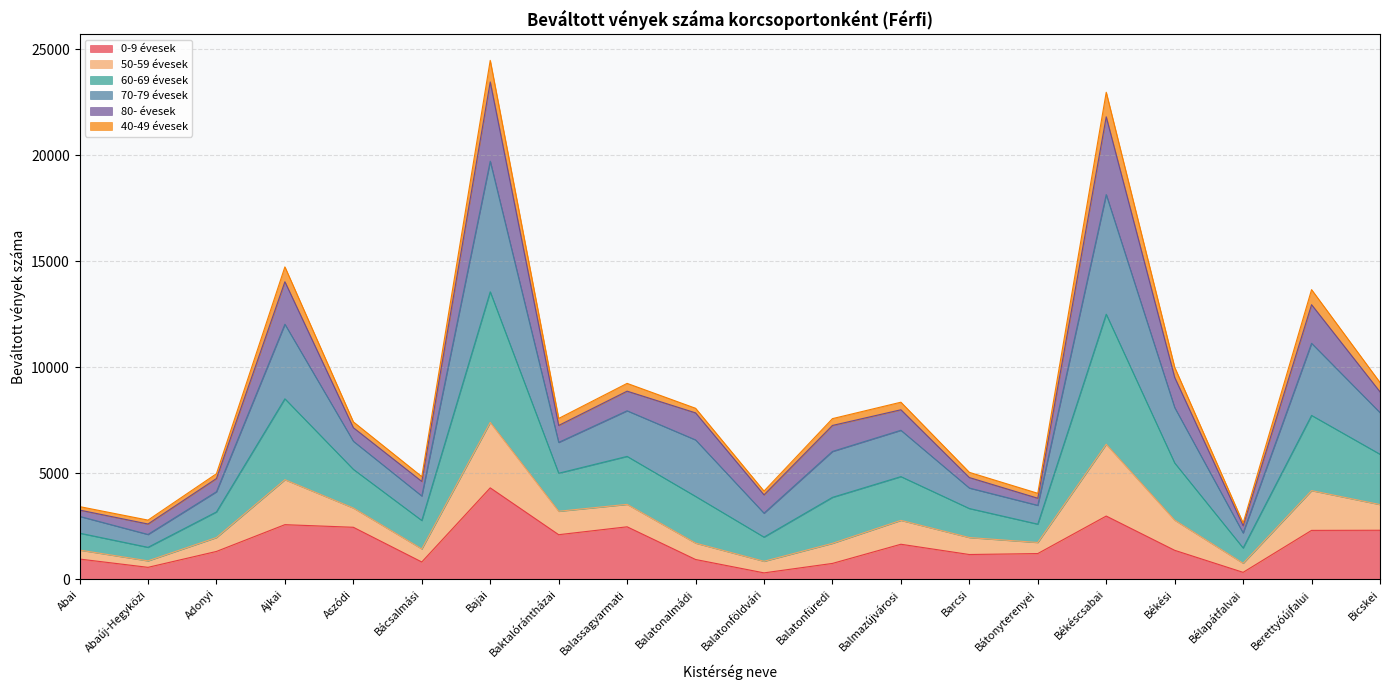

At which label does 0-9 évesek reach its peak?

Bajai